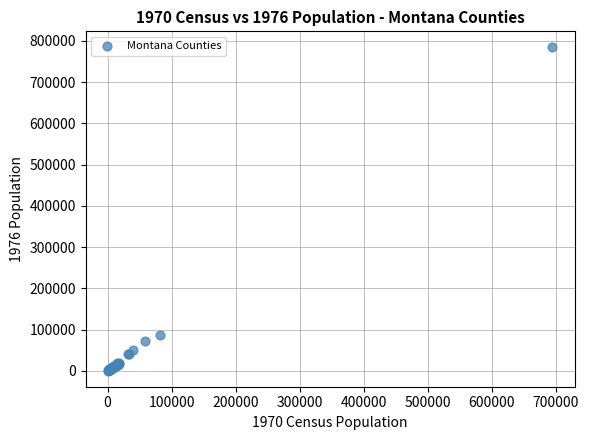

What Y value in the scatter plot is closest to 392350?

86600